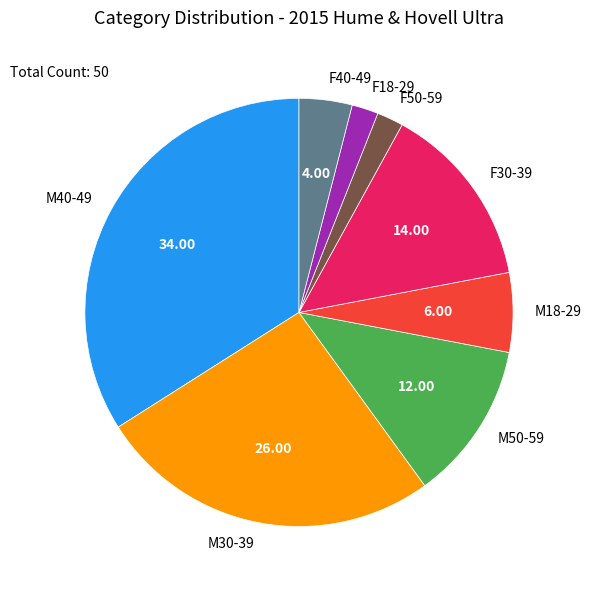

Is the sum of M30-39 and M40-49 greater than half?

Yes